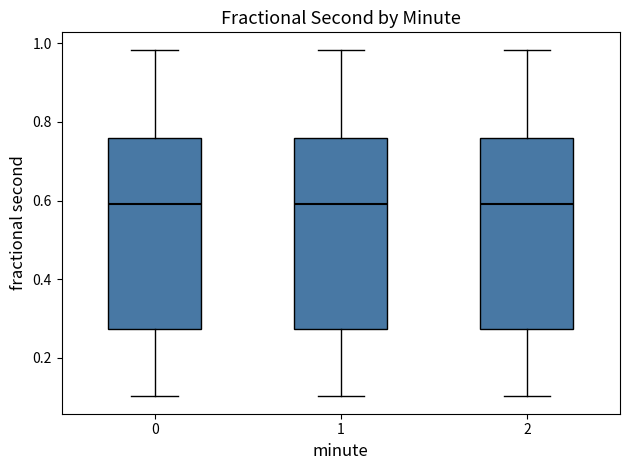

Reading left to right, transcribe this box plot: for each box, give where its median line is, the range the box spans, and where its two whiskers end, as read against the y-axis. The values are not printed on the chart, so give them approximately, as read against the axis.

0: median 0.60, box 0.28 to 0.76, whiskers 0.10 to 0.98
1: median 0.60, box 0.28 to 0.76, whiskers 0.10 to 0.98
2: median 0.60, box 0.28 to 0.76, whiskers 0.10 to 0.98